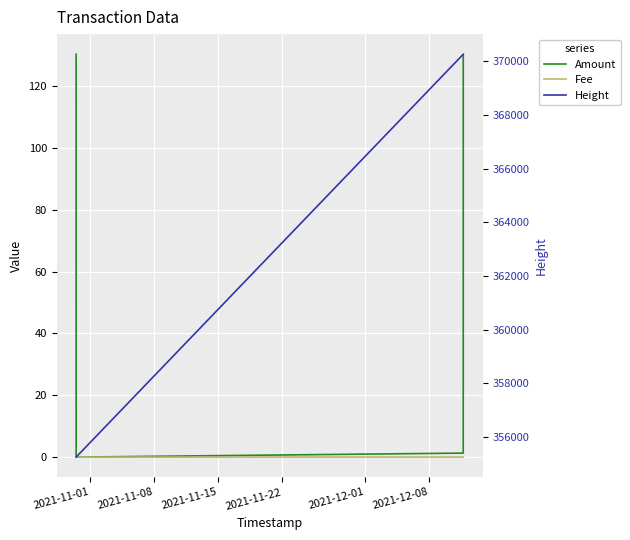

True or false: Fee and Height cross at least once.

False